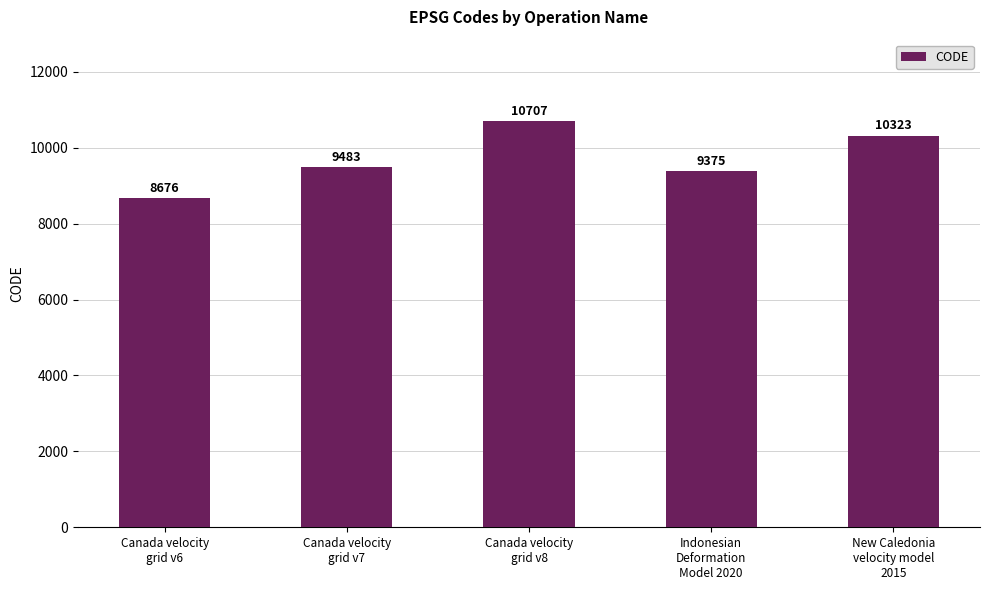

What is the value of the 4th bar from the left?

9375